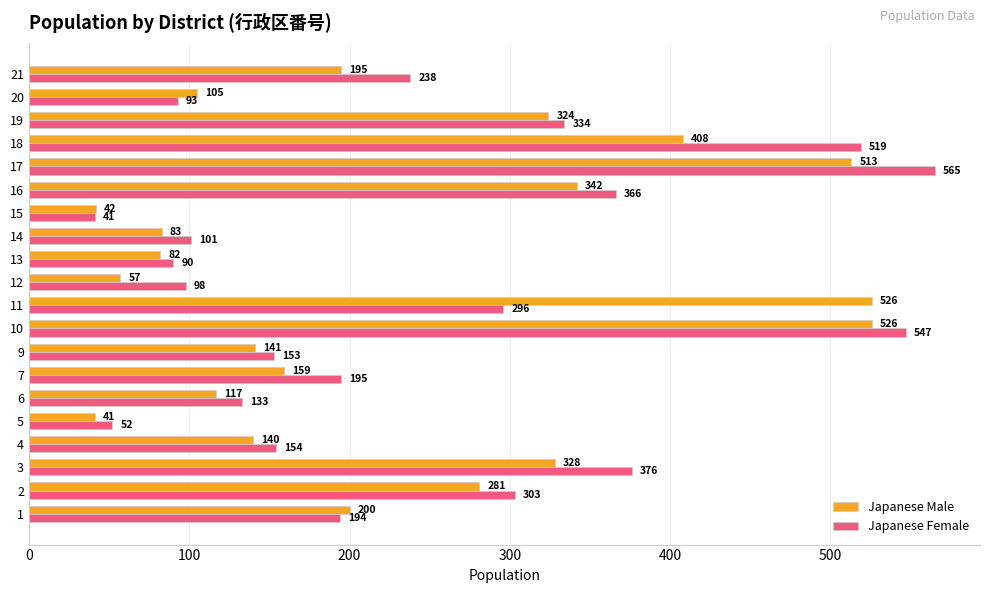

Which series has the widest spread of values?

Japanese Female